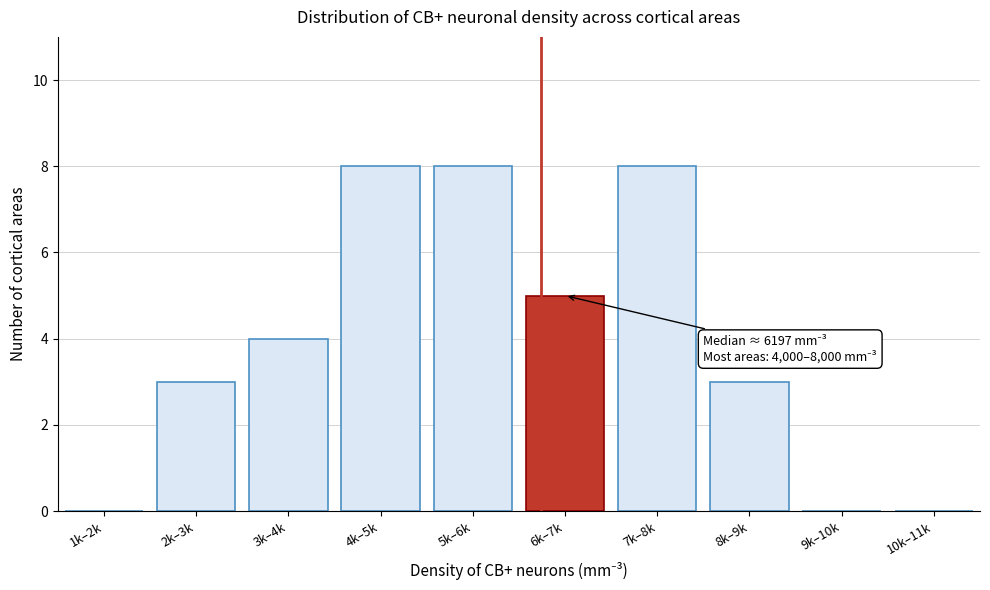

Reading left to right, transcribe all the data shown in this chart.

1k–2k=0	2k–3k=3	3k–4k=4	4k–5k=8	5k–6k=8	6k–7k=5	7k–8k=8	8k–9k=3	9k–10k=0	10k–11k=0